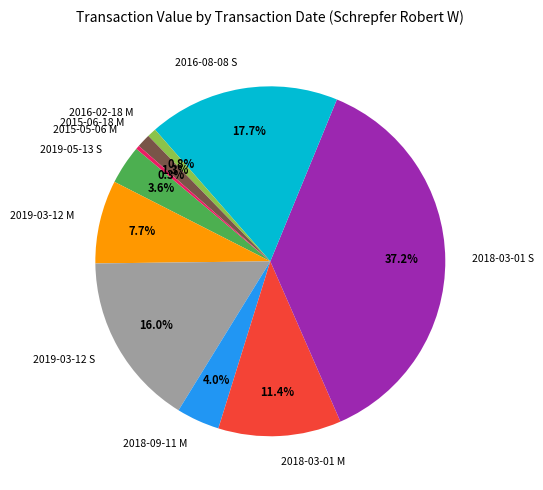

To the nearest percent, what is the average slice percentage?

10%